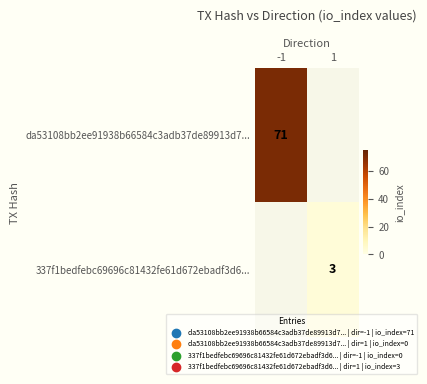

Is it true that da53108bb2ee91938b66584c3adb37de89913d7... equals 95.0 at -1?

False